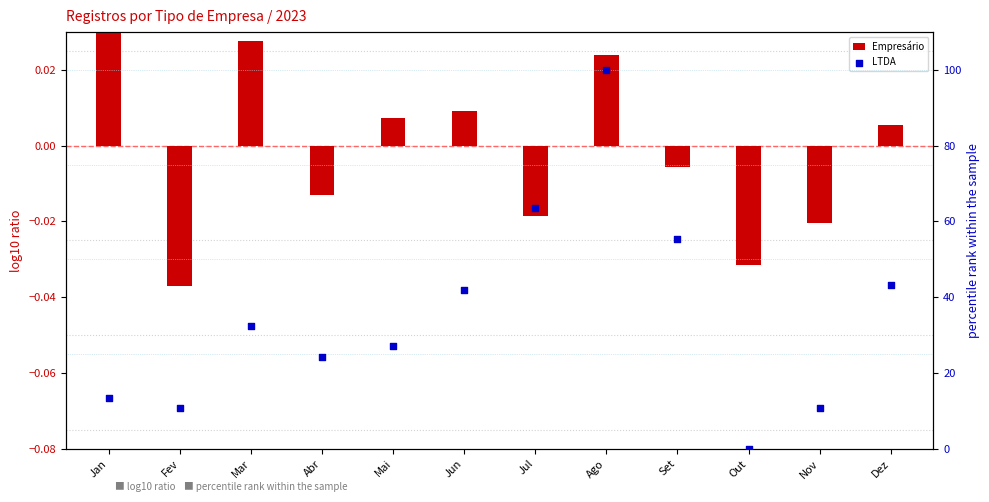

Which series reaches the minimum Y coordinate?

Empresário